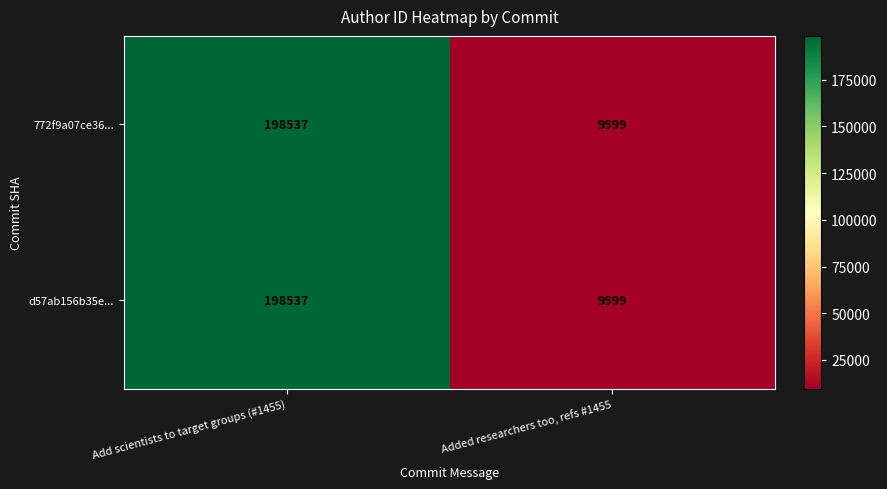

The value of 772f9a07ce36... at Add scientists to target groups (#1455) is 198537. True or false?

True